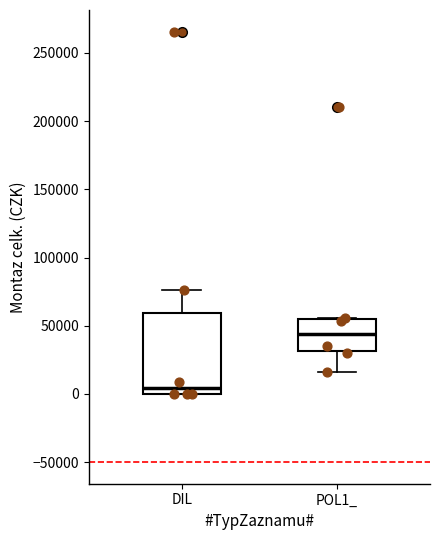

Which box is the tallest, from its lower edge to its upper edge?

DIL